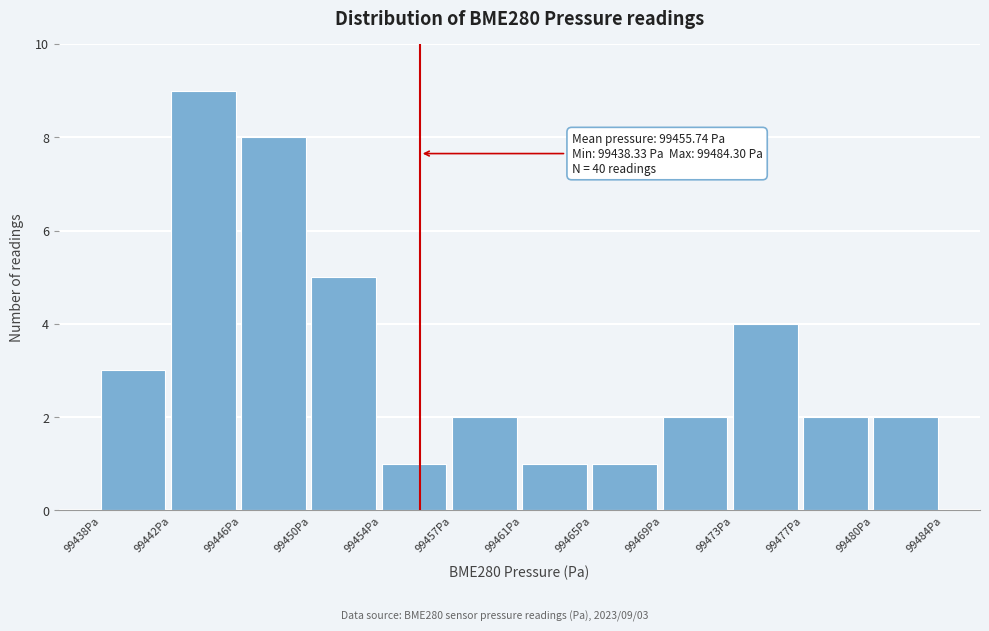

Which range on the x-axis has the tallest bar?

99442.0 to 99446.0